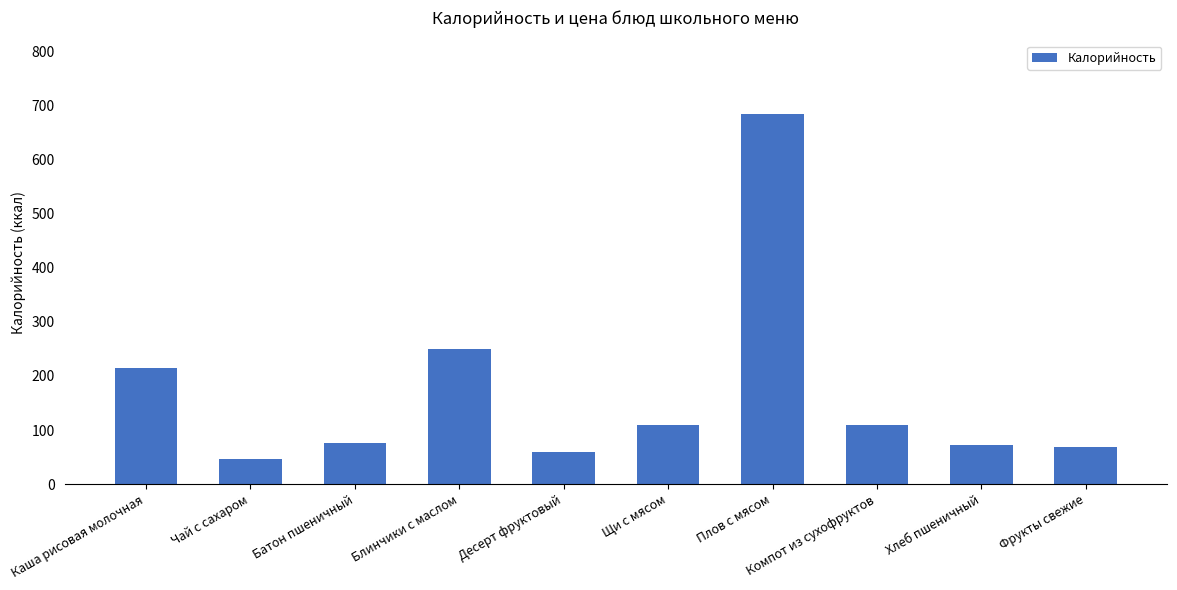

What position from the right is Щи с мясом?

5